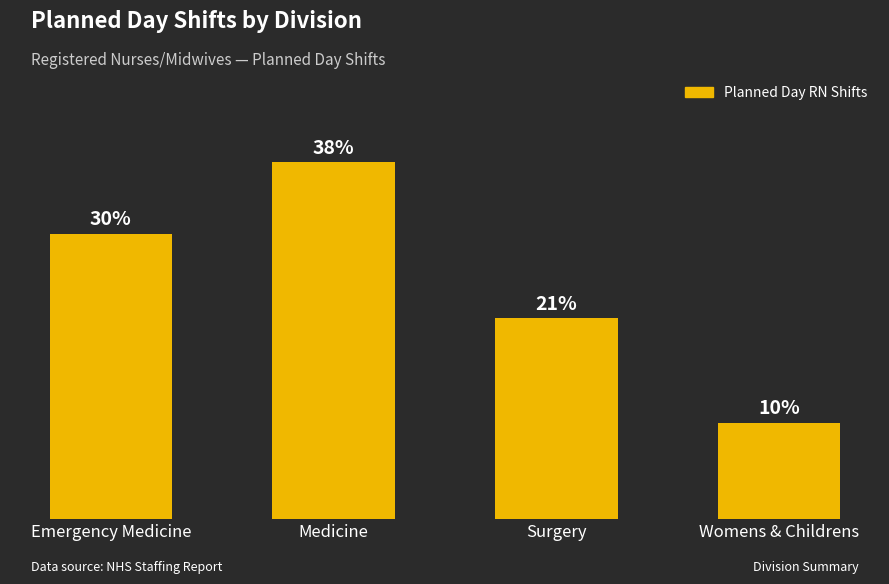

Where does the data first go above 30?

Emergency Medicine